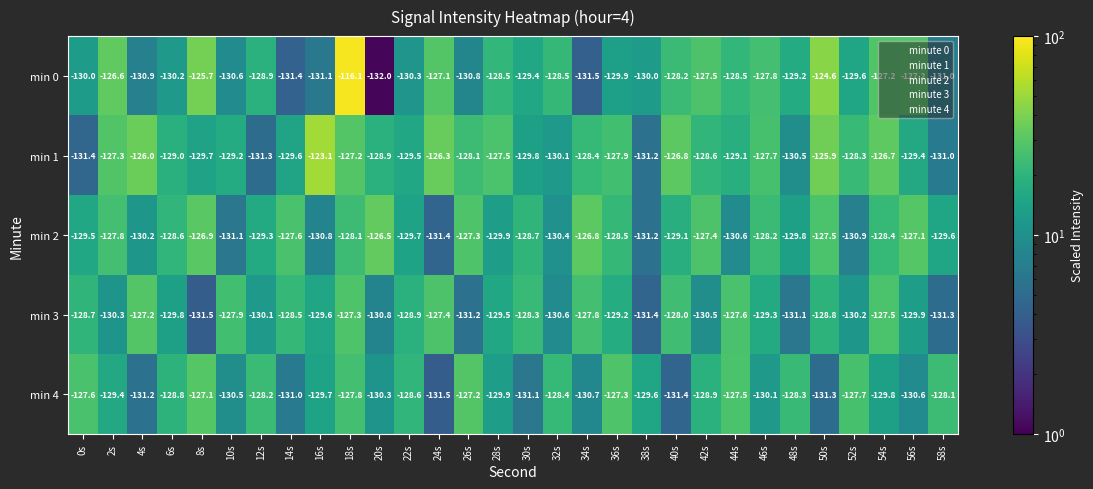

Which series has the widest spread of values?

min 0